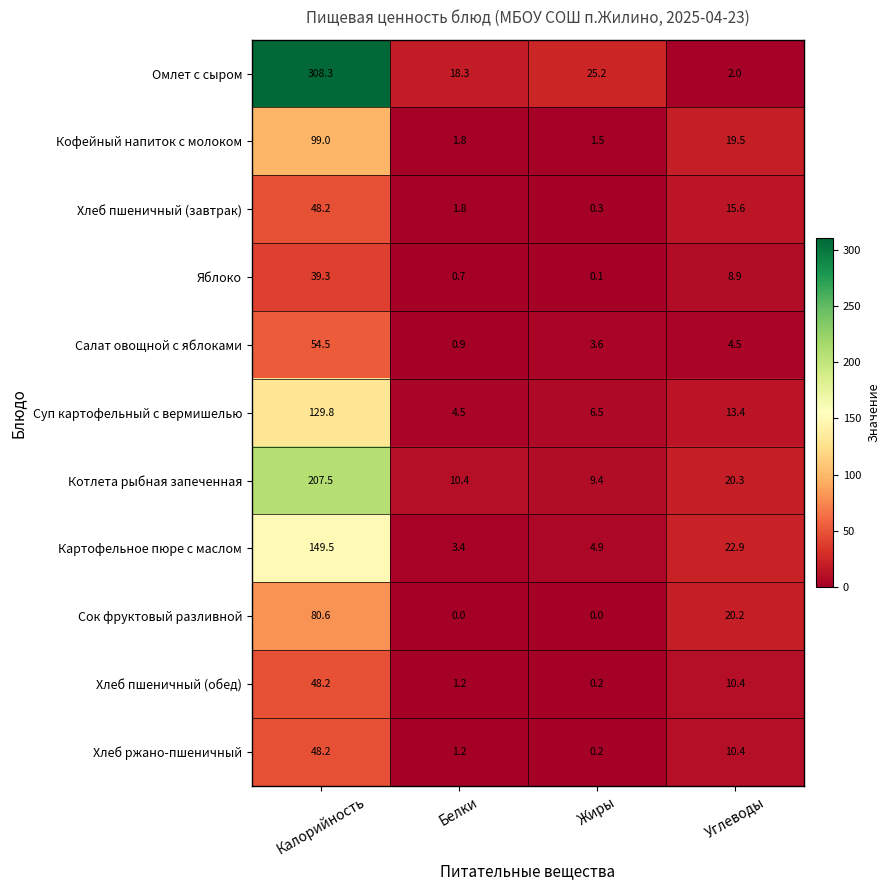

Where is Хлеб пшеничный (обед) nearest to the value 24?

Углеводы